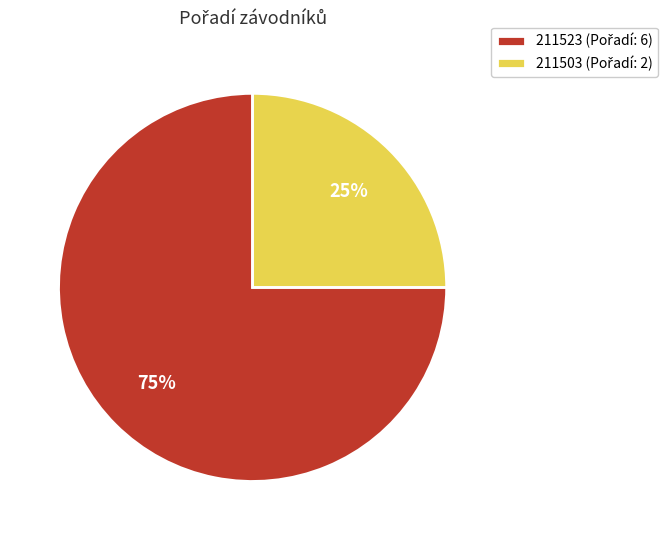

To the nearest percent, what percentage of the pie is 211523?

75%